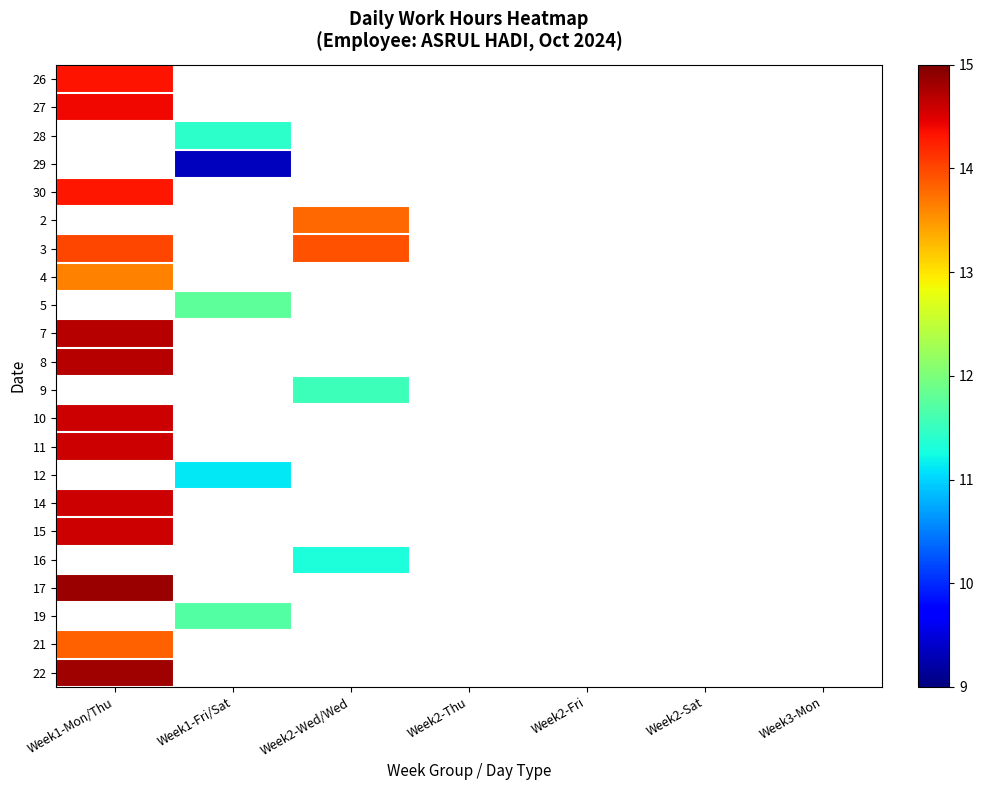

The value of 29 at Week1-Fri/Sat is 12.2. True or false?

False